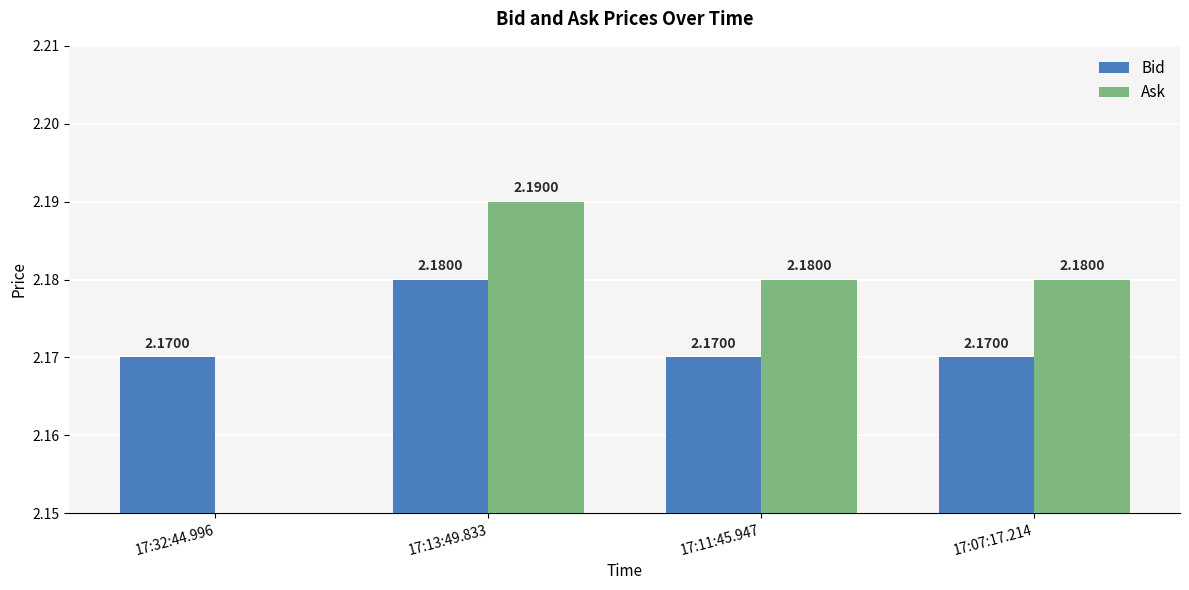

Reading left to right, extract all data points from this chart.

Bid: 2.2	2.2	2.2	2.2
Ask: 0.0	2.2	2.2	2.2